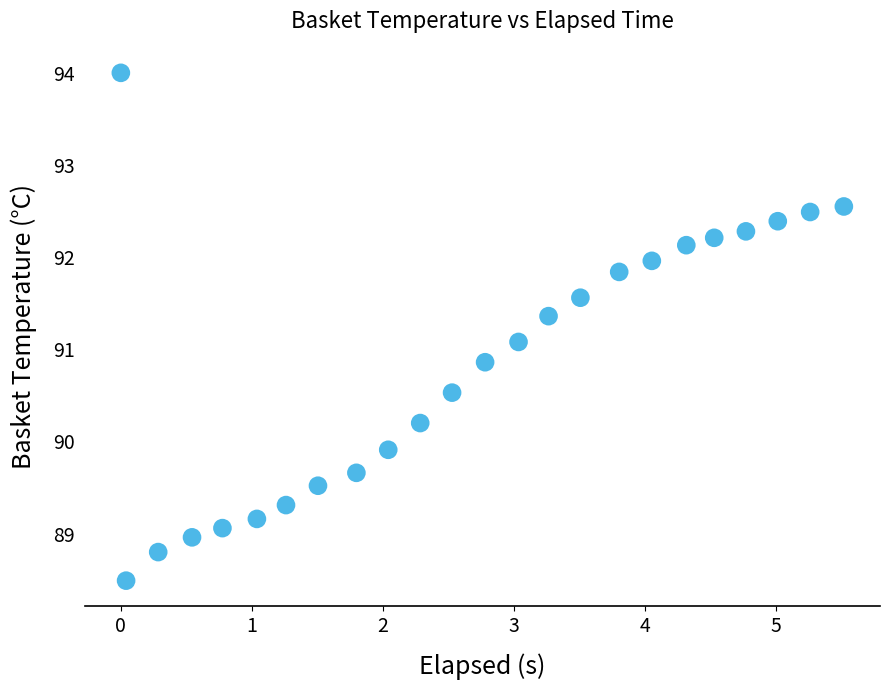

What is the range of Y values (max minus min)?

5.5